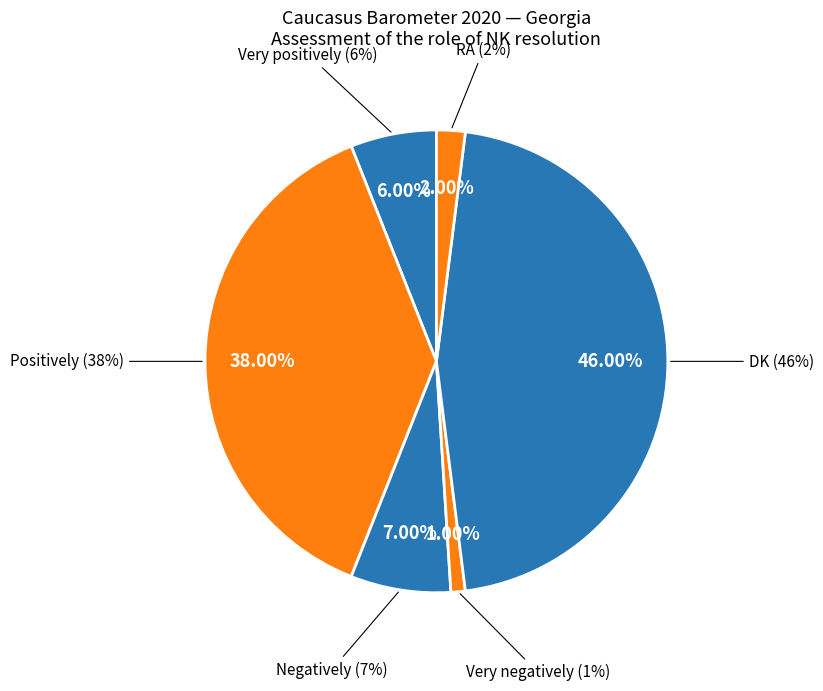

To the nearest percent, what percentage of the pie is Very negatively?

1%